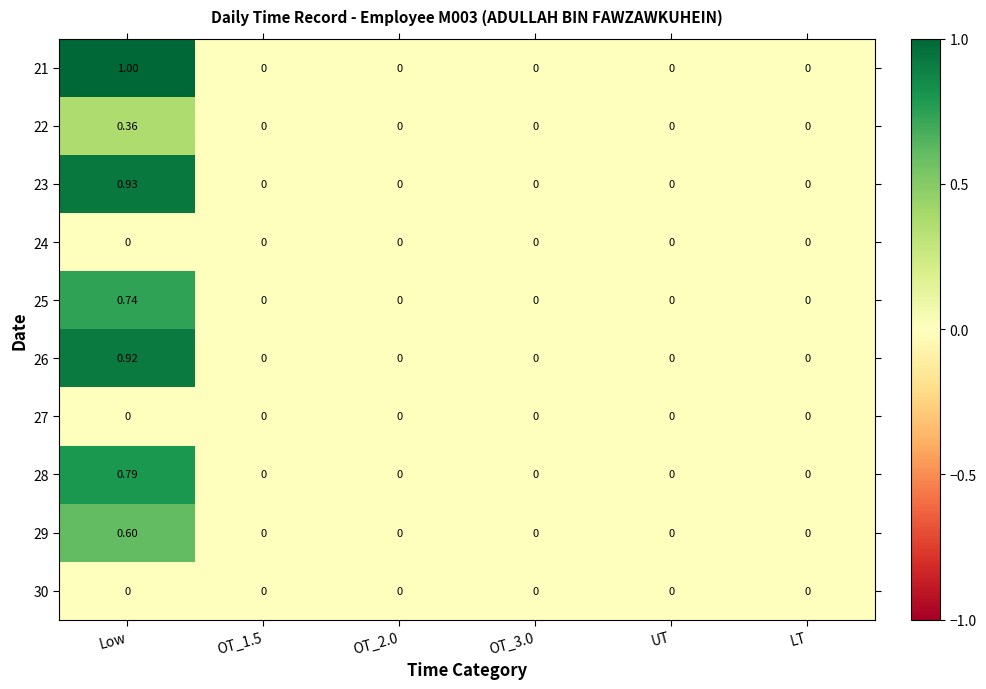

At which category is the sum across all series the highest?

Low